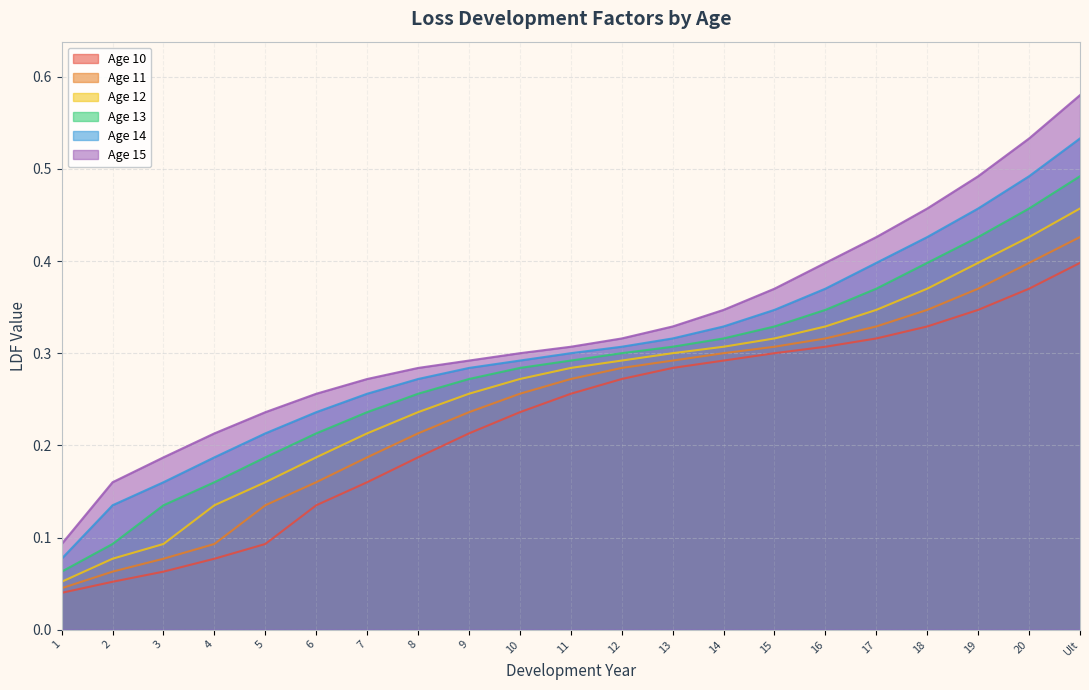

Reading left to right, list all the values displayed in this chart.

Age 10: 1=0.0	2=0.1	3=0.1	4=0.1	5=0.1	6=0.1	7=0.2	8=0.2	9=0.2	10=0.2	11=0.3	12=0.3	13=0.3	14=0.3	15=0.3	16=0.3	17=0.3	18=0.3	19=0.3	20=0.4	Ult=0.4
Age 11: 1=0.0	2=0.1	3=0.1	4=0.1	5=0.1	6=0.2	7=0.2	8=0.2	9=0.2	10=0.3	11=0.3	12=0.3	13=0.3	14=0.3	15=0.3	16=0.3	17=0.3	18=0.3	19=0.4	20=0.4	Ult=0.4
Age 12: 1=0.1	2=0.1	3=0.1	4=0.1	5=0.2	6=0.2	7=0.2	8=0.2	9=0.3	10=0.3	11=0.3	12=0.3	13=0.3	14=0.3	15=0.3	16=0.3	17=0.3	18=0.4	19=0.4	20=0.4	Ult=0.5
Age 13: 1=0.1	2=0.1	3=0.1	4=0.2	5=0.2	6=0.2	7=0.2	8=0.3	9=0.3	10=0.3	11=0.3	12=0.3	13=0.3	14=0.3	15=0.3	16=0.3	17=0.4	18=0.4	19=0.4	20=0.5	Ult=0.5
Age 14: 1=0.1	2=0.1	3=0.2	4=0.2	5=0.2	6=0.2	7=0.3	8=0.3	9=0.3	10=0.3	11=0.3	12=0.3	13=0.3	14=0.3	15=0.3	16=0.4	17=0.4	18=0.4	19=0.5	20=0.5	Ult=0.5
Age 15: 1=0.1	2=0.2	3=0.2	4=0.2	5=0.2	6=0.3	7=0.3	8=0.3	9=0.3	10=0.3	11=0.3	12=0.3	13=0.3	14=0.3	15=0.4	16=0.4	17=0.4	18=0.5	19=0.5	20=0.5	Ult=0.6